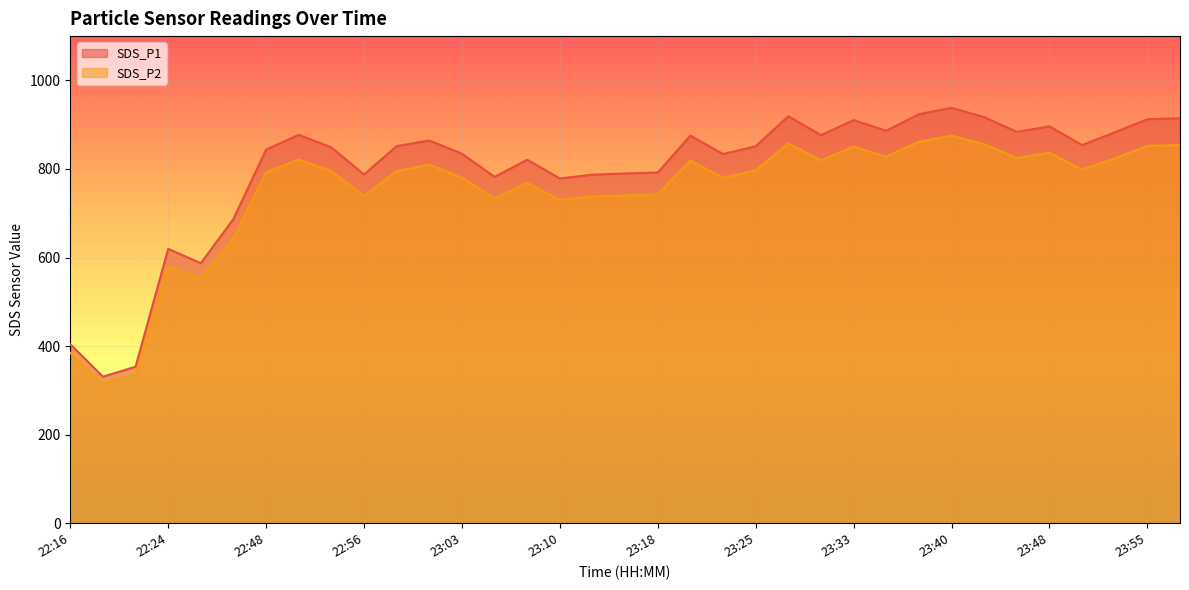

What is the label of the 18th point from the right?

23:15